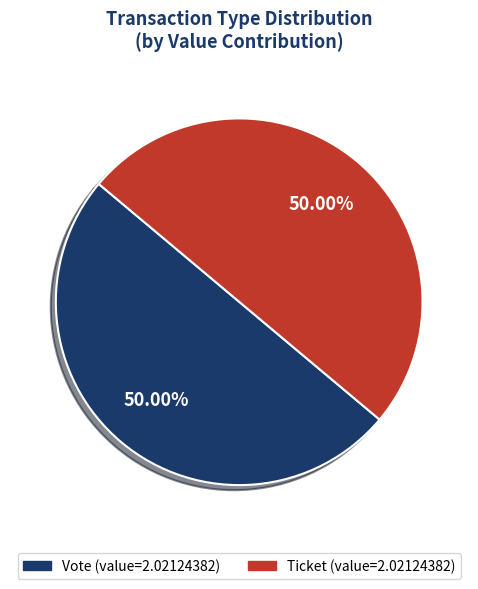

Which category has the smallest portion of the pie?

Ticket (io_index=0)